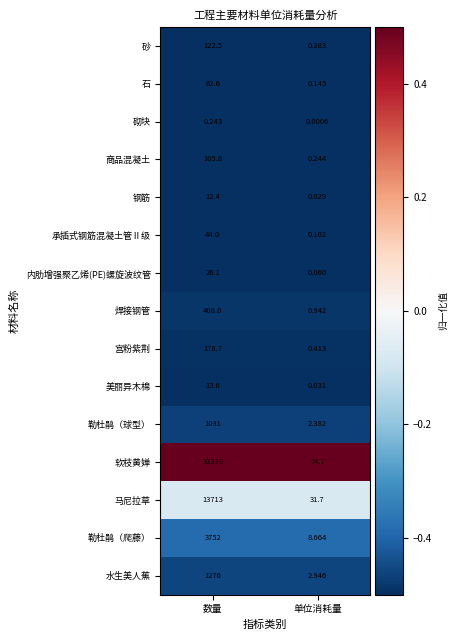

Which series has the largest total across all categories?

软枝黄婵